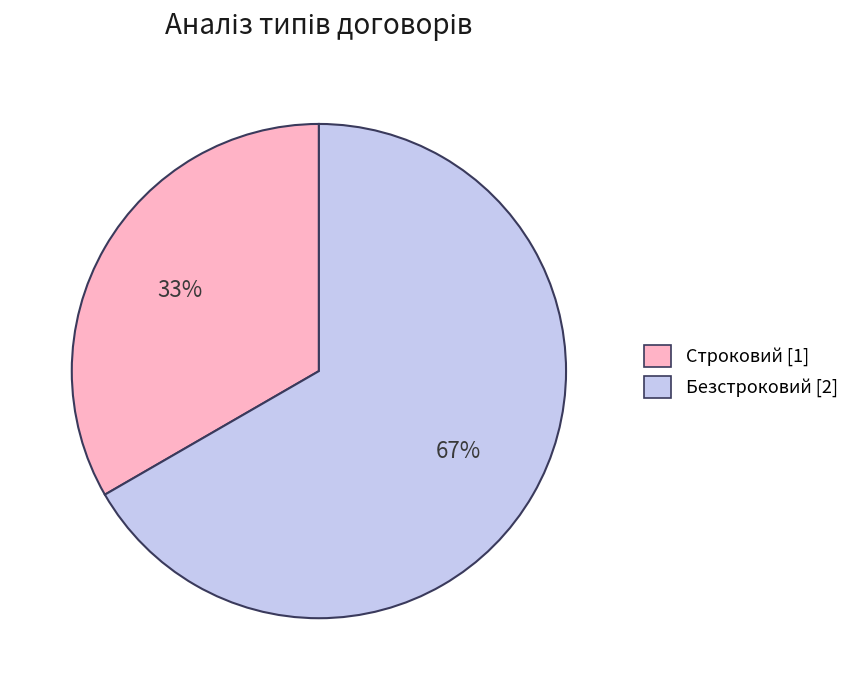

To the nearest percent, what portion does Безстроковий represent?

67%